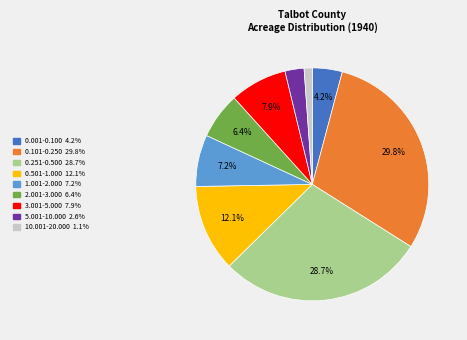

Is there a majority slice in this chart?

No